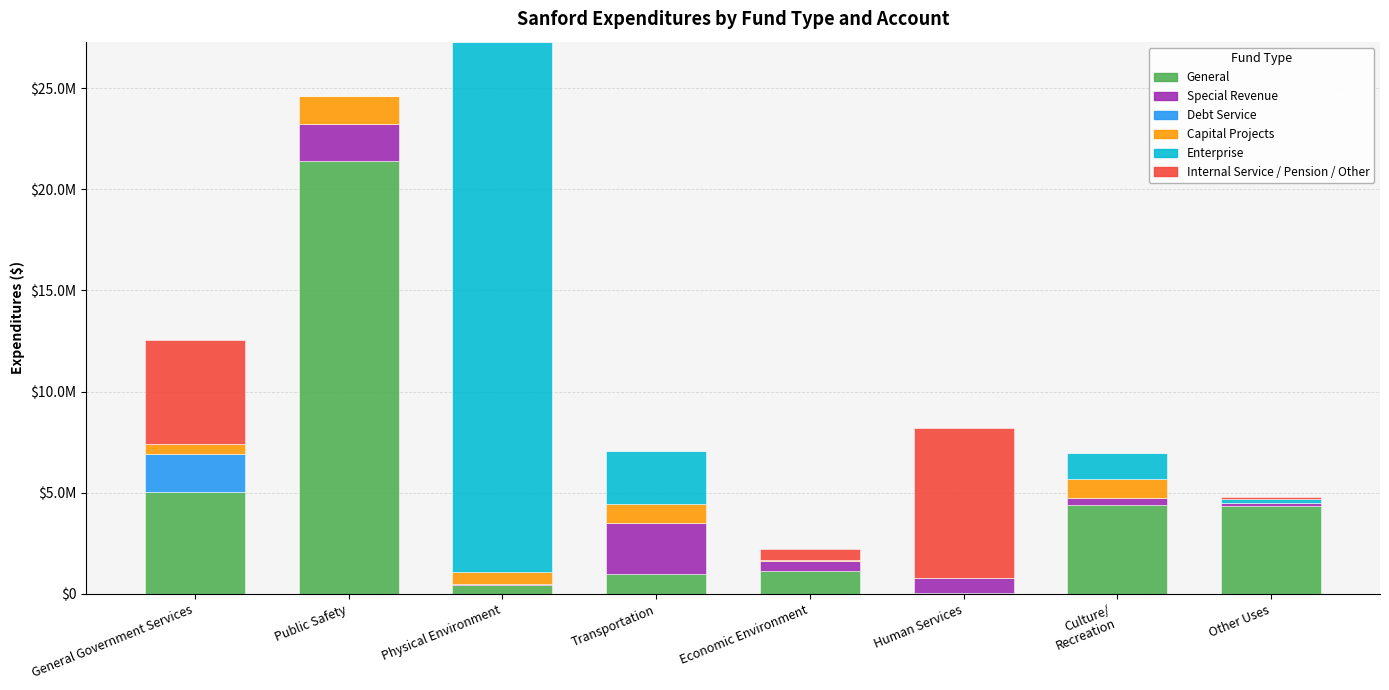

What are all the series names shown in the legend?

General, Special Revenue, Debt Service, Capital Projects, Enterprise, Internal Service / Pension / Other